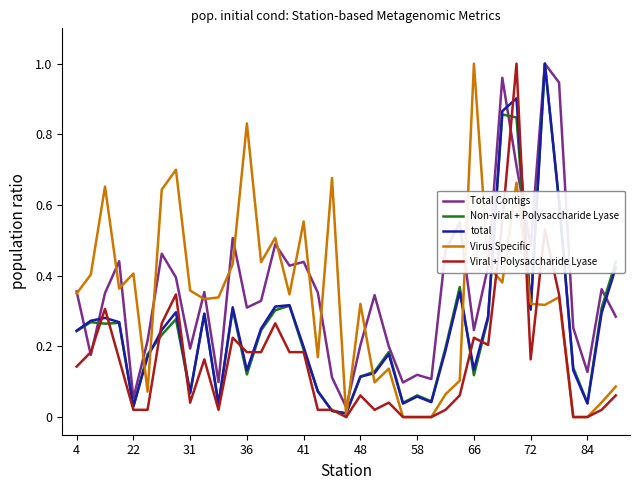

Does the chart display data point markers on the line(s)?

No